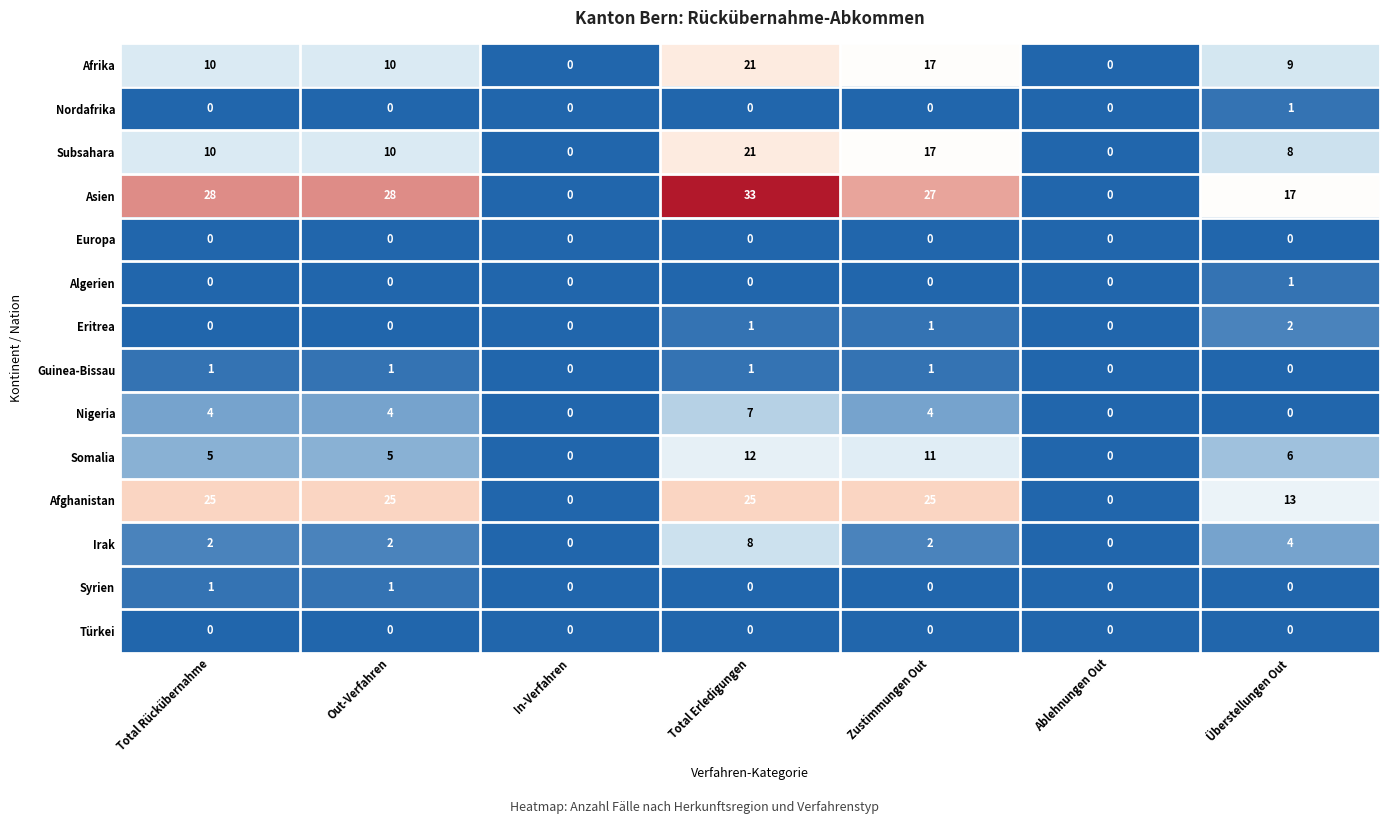

What is the difference between the maximum and minimum values in the Afghanistan series?

25